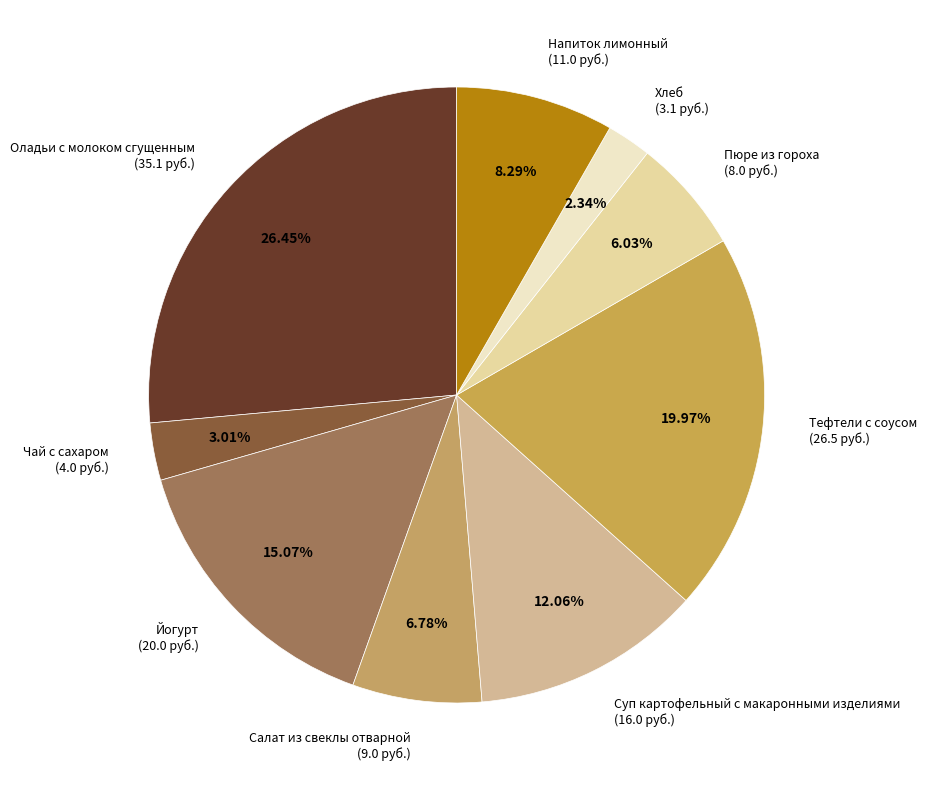

What is the largest slice in the pie chart?

Оладьи с молоком сгущенным